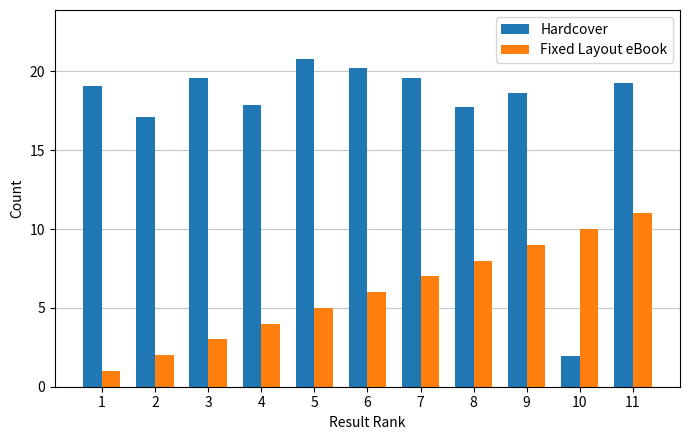

How many data points in Fixed Layout eBook are less than 6?

5